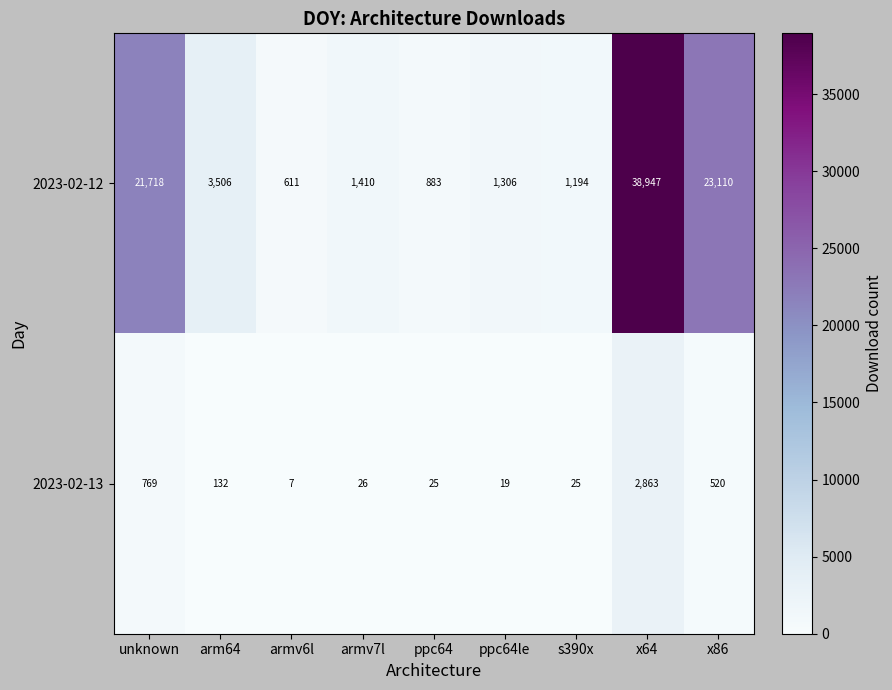

At which label does 2023-02-13 reach its peak?

x64